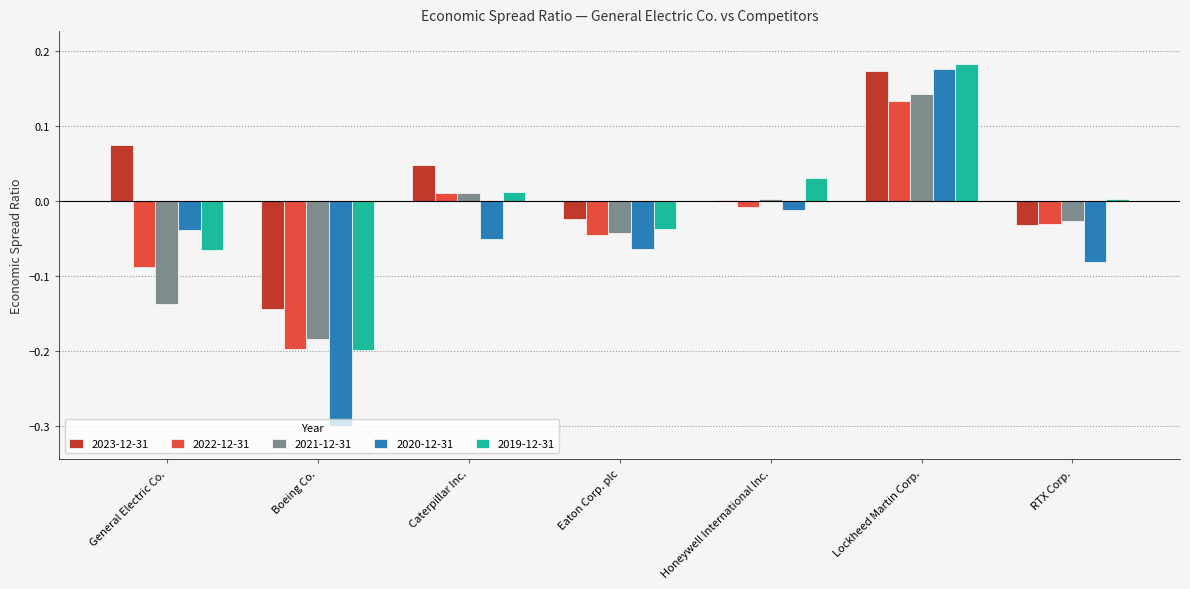

How many data points in 2022-12-31 are above 0?

2